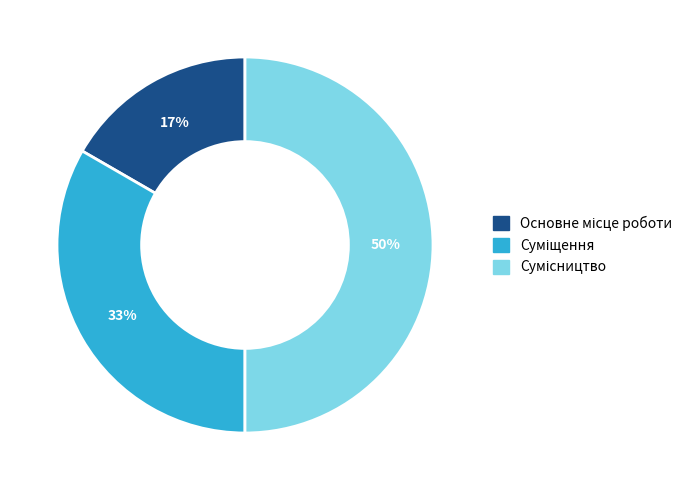

To the nearest percent, what is the difference between the largest and smallest slice percentages?

33%